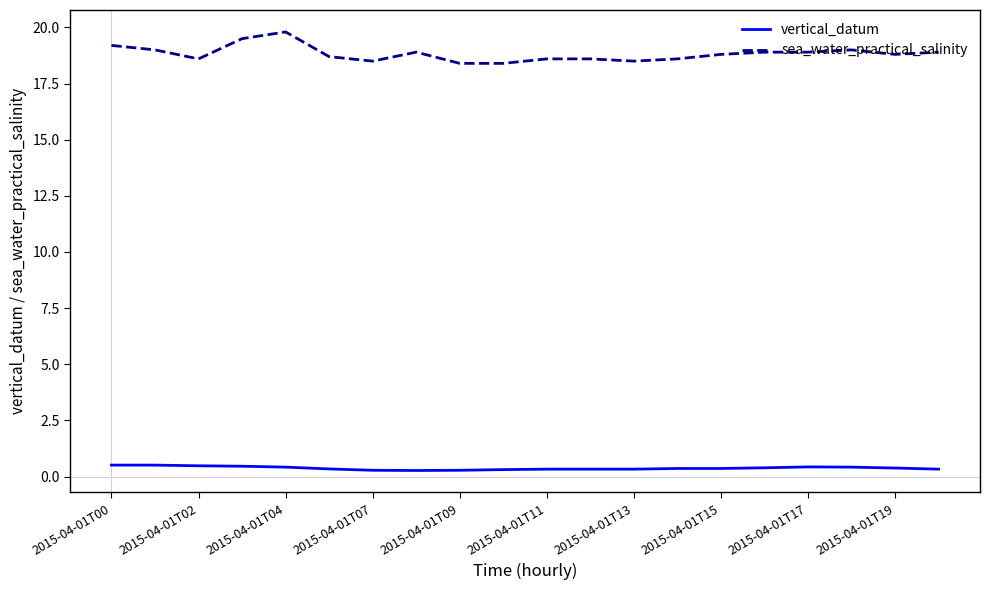

True or false: sea_water_practical_salinity and vertical_datum intersect in this chart.

False